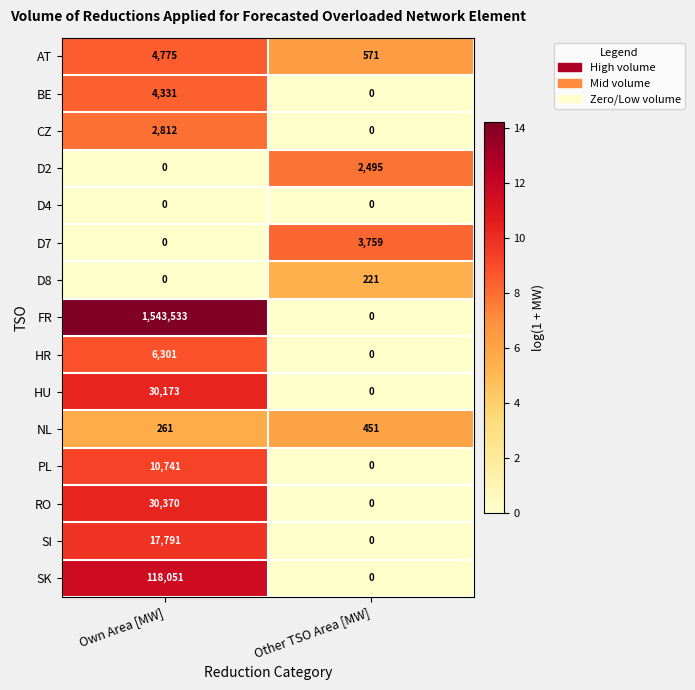

What is the average value of the RO series?

15185